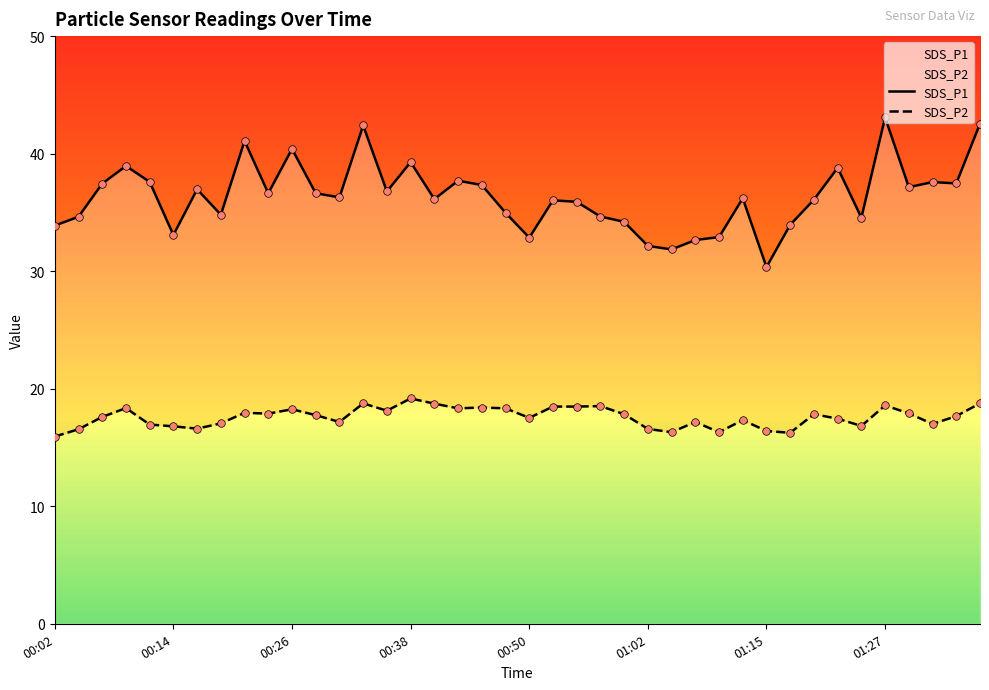

Which series has the largest Y range (max minus min)?

SDS_P1